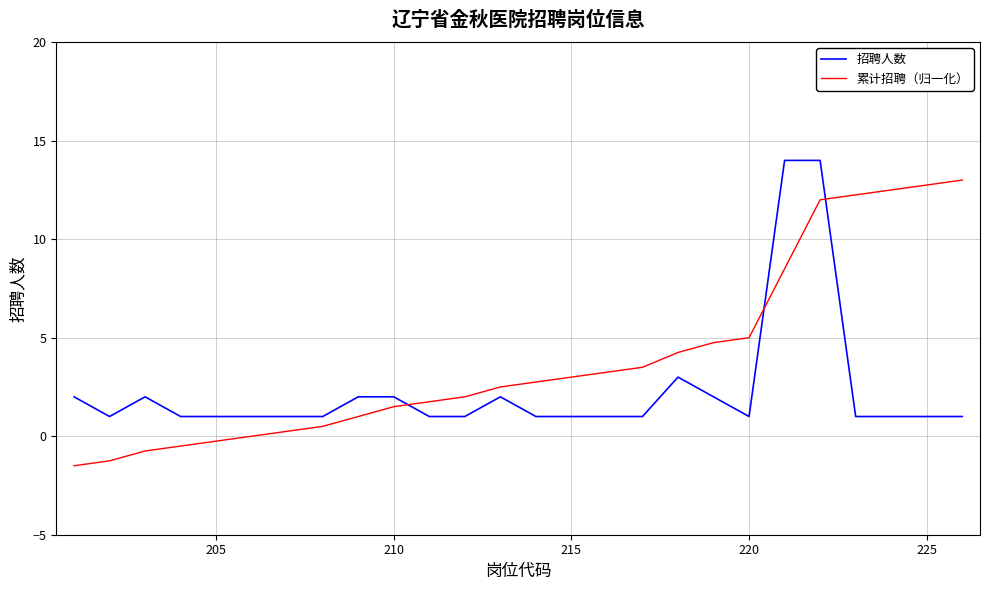

What is the difference between the maximum and minimum values in the 累计招聘（归一化） series?

14.5